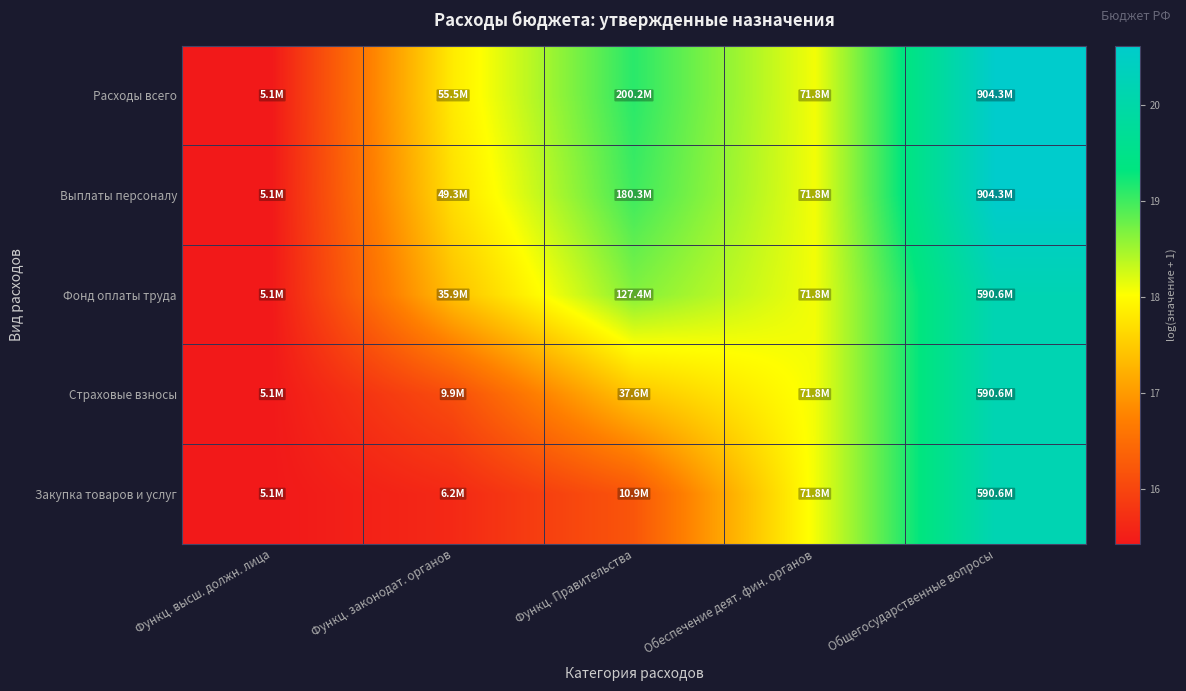

Rank the series at Функц. Правительства from lowest to highest value.

Закупка товаров и услуг, Страховые взносы, Фонд оплаты труда, Выплаты персоналу, Расходы всего